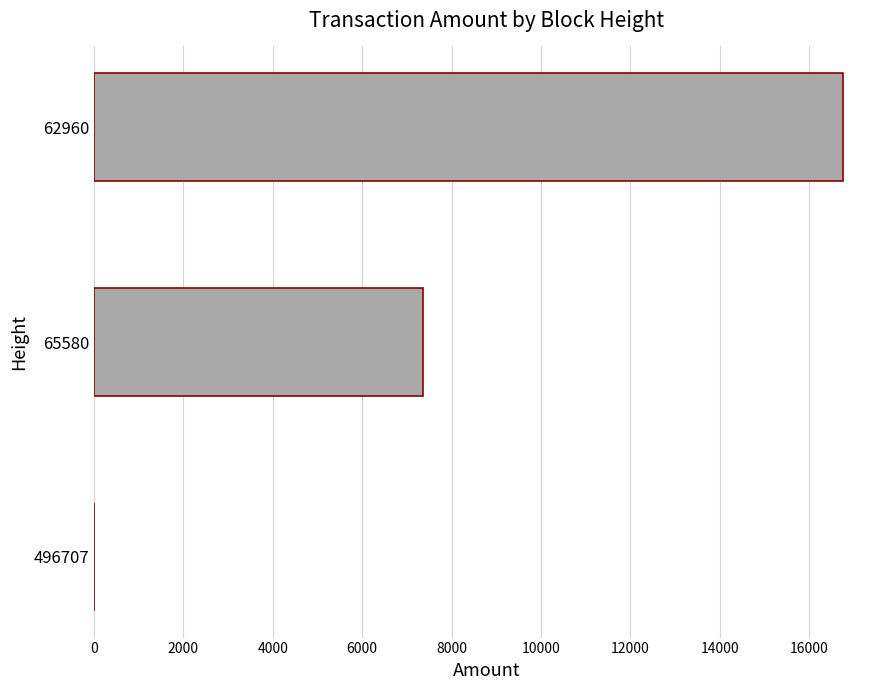

Where is the data nearest to the value 8374?

65580